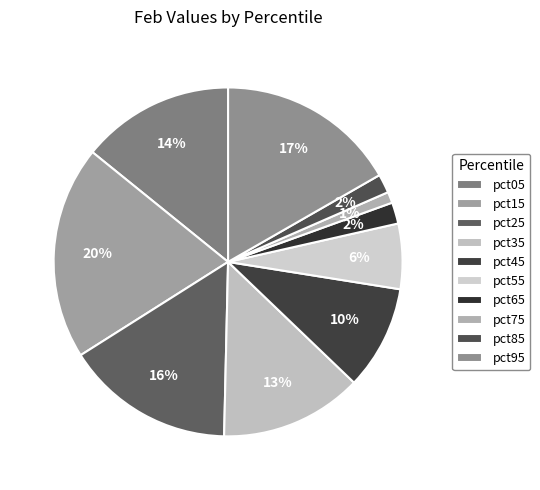

Rank the categories by value from lowest to highest.

pct75, pct85, pct65, pct55, pct45, pct35, pct05, pct25, pct95, pct15